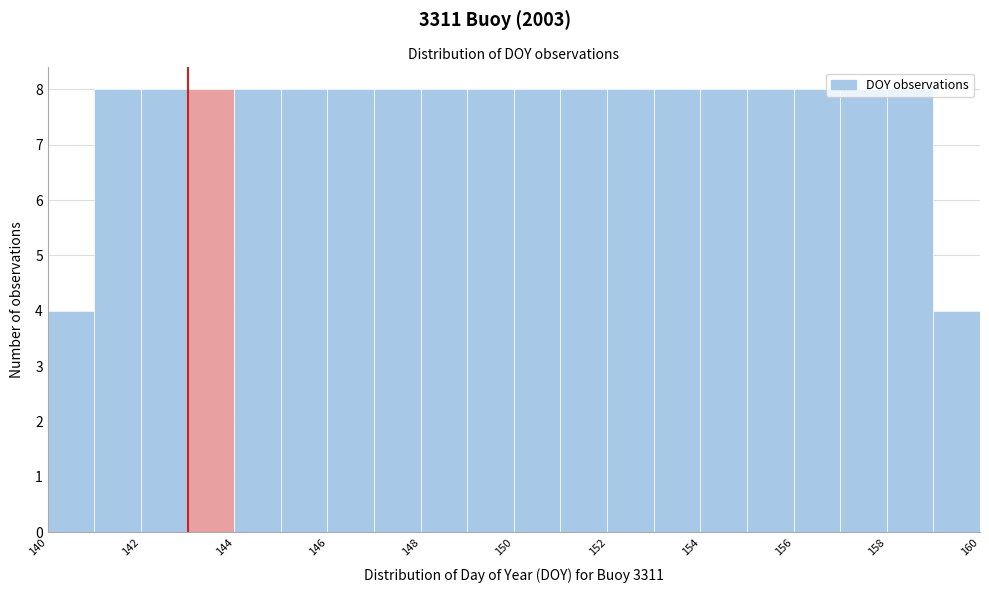

Reading left to right, transcribe this chart: for each bar, give the range it covers on the x-axis and its height. The values are not printed on the chart, so give them approximately, as read against the axis.

140 to 141: 4
141 to 142: 8
142 to 143: 8
143 to 144: 8
144 to 145: 8
145 to 146: 8
146 to 147: 8
147 to 148: 8
148 to 149: 8
149 to 150: 8
150 to 151: 8
151 to 152: 8
152 to 153: 8
153 to 154: 8
154 to 155: 8
155 to 156: 8
156 to 157: 8
157 to 158: 8
158 to 159: 8
159 to 160: 4